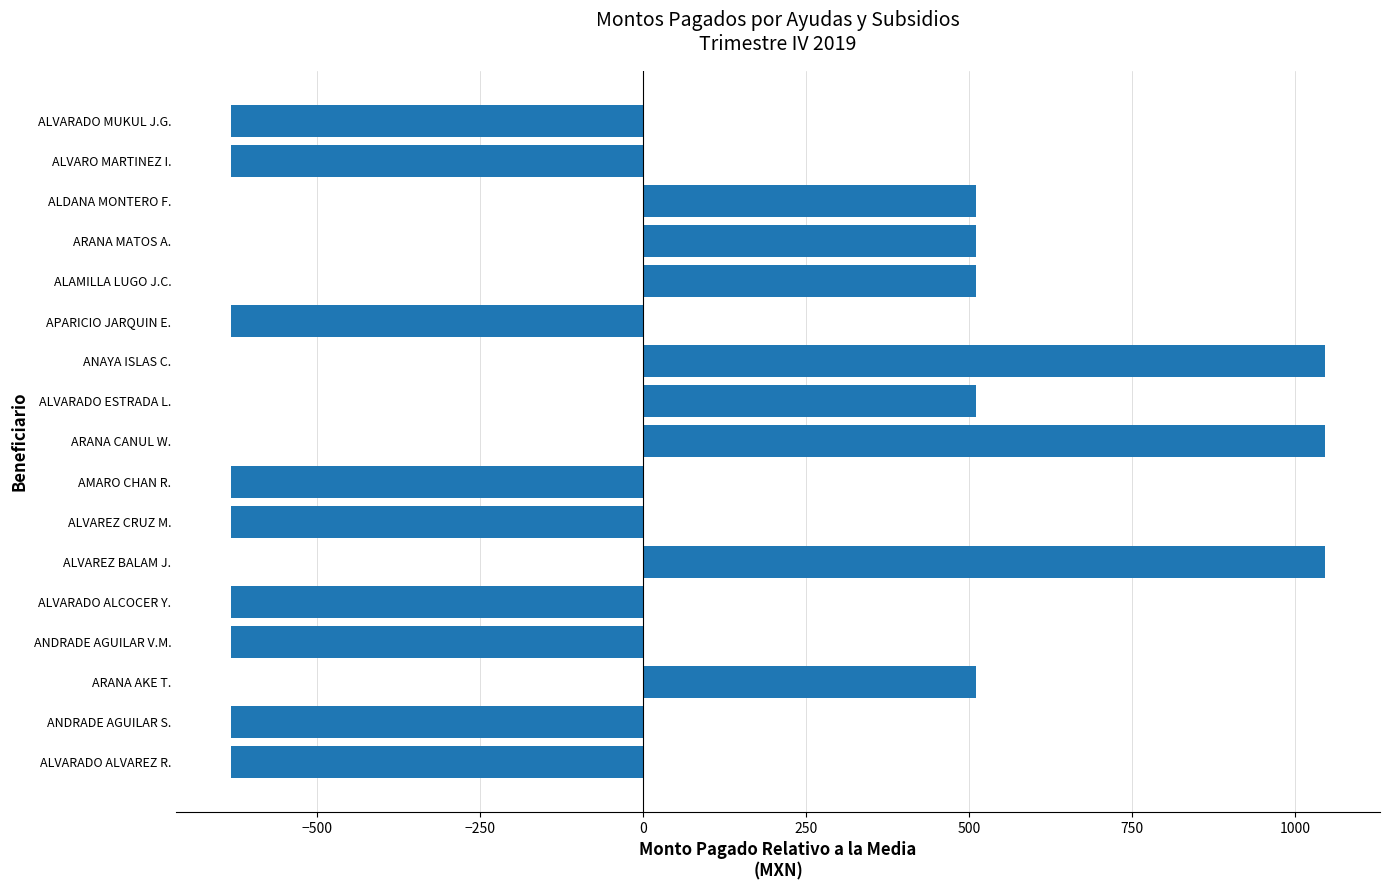

What is the change in value from APARICIO JARQUIN E. to ARANA MATOS A.?

+1142.3